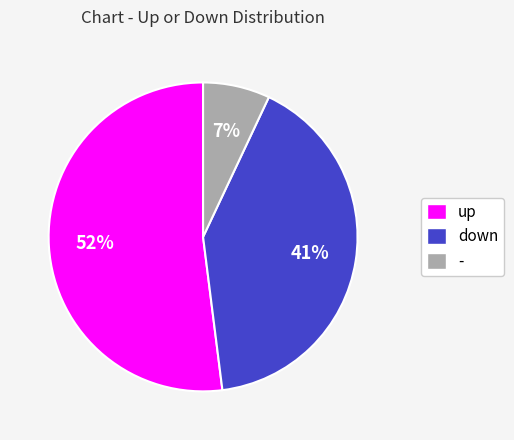

Is - the majority of the pie?

No